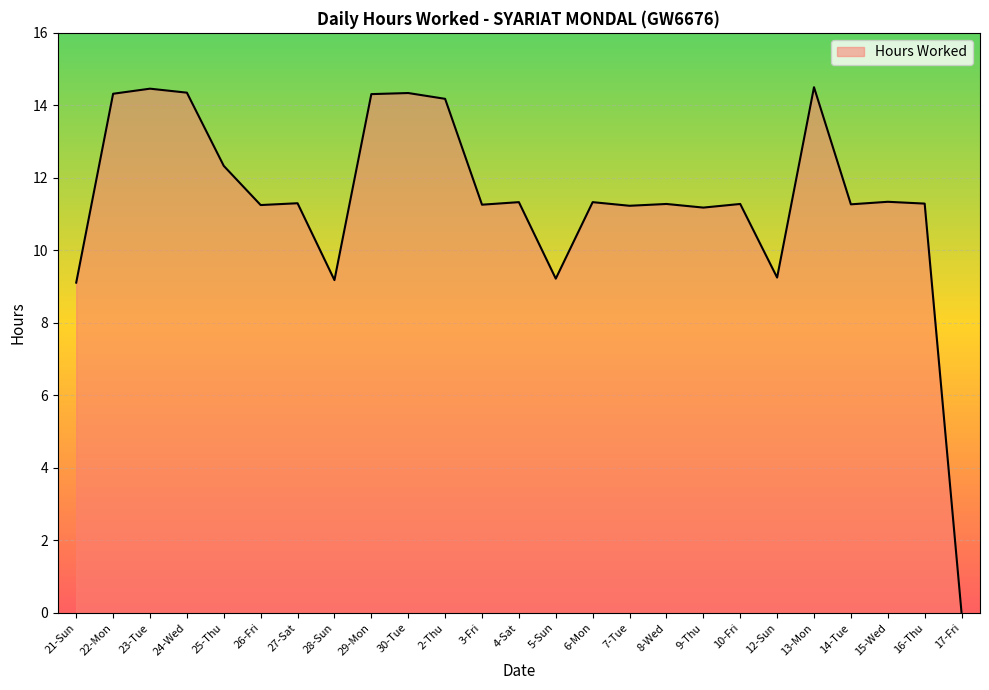

Count the number of values greater than 11.

20